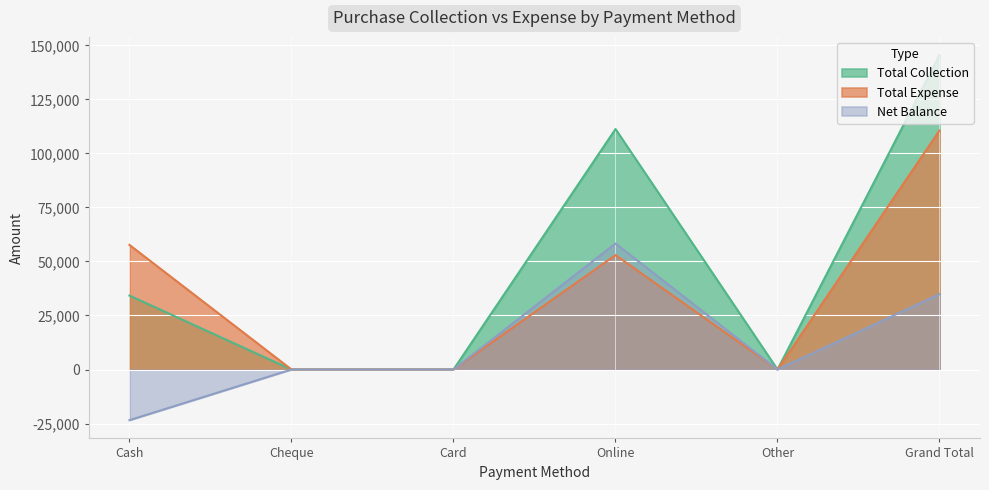

Which series has the largest range (max minus min)?

Total Collection